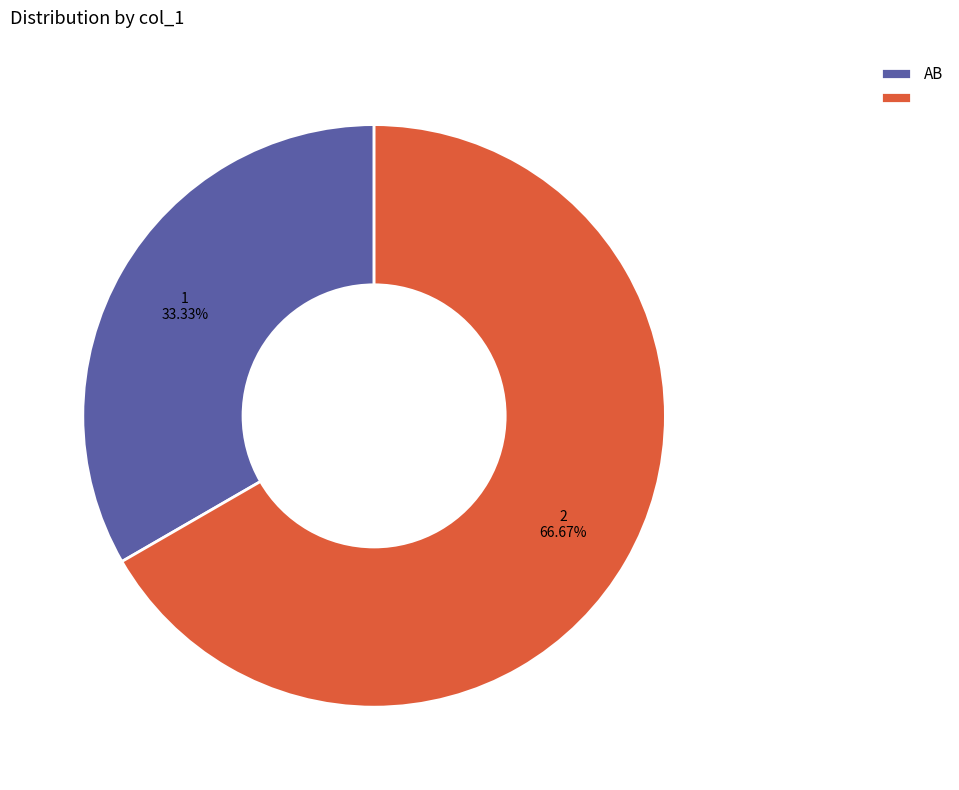

Is there any slice that represents more than half of the pie?

Yes